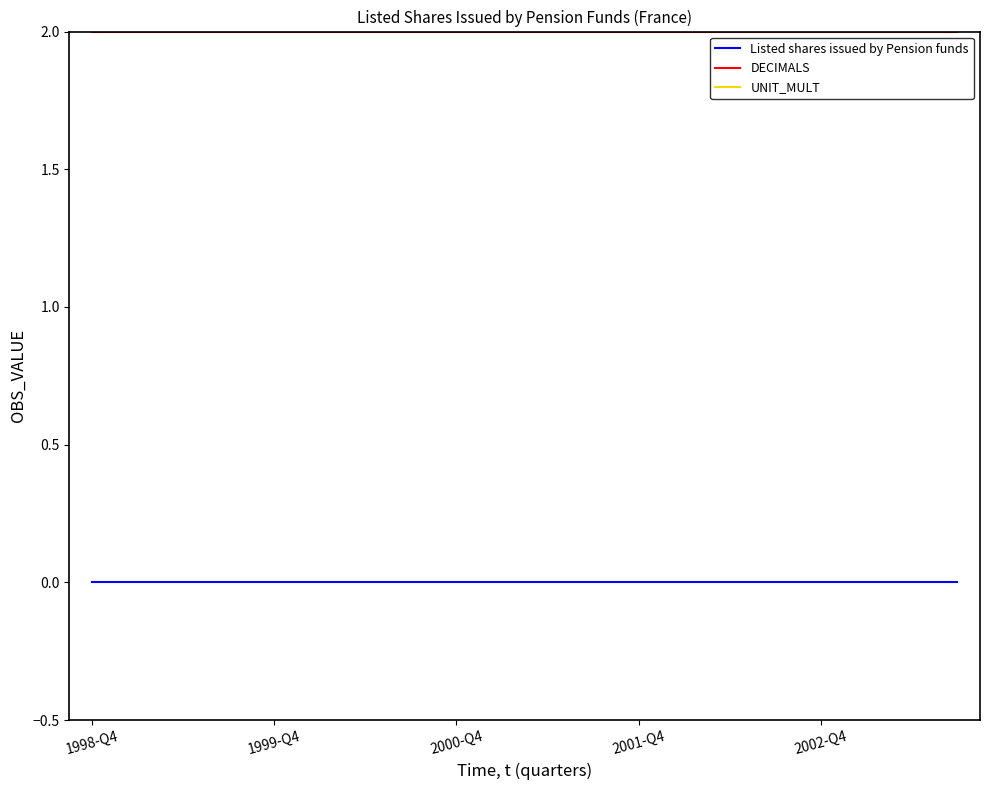

Read the DECIMALS value at 14.

2